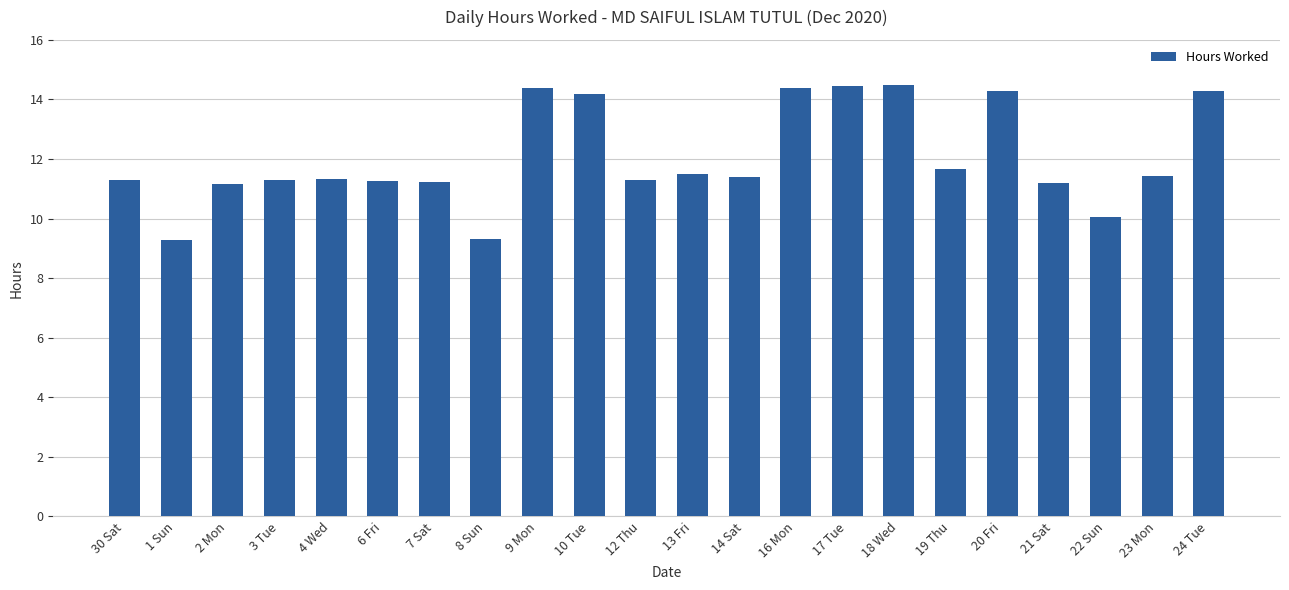

What is the smallest value displayed?

9.3